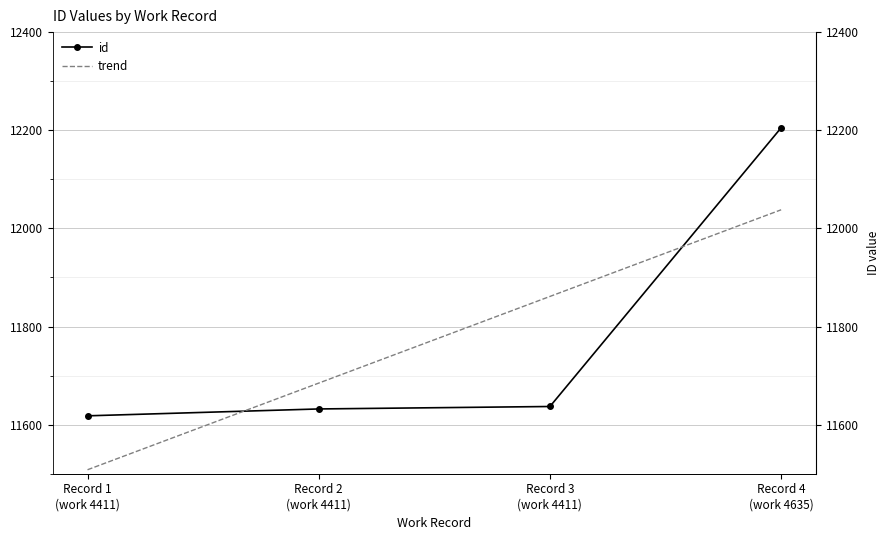

What is the difference between the maximum and minimum values?

587